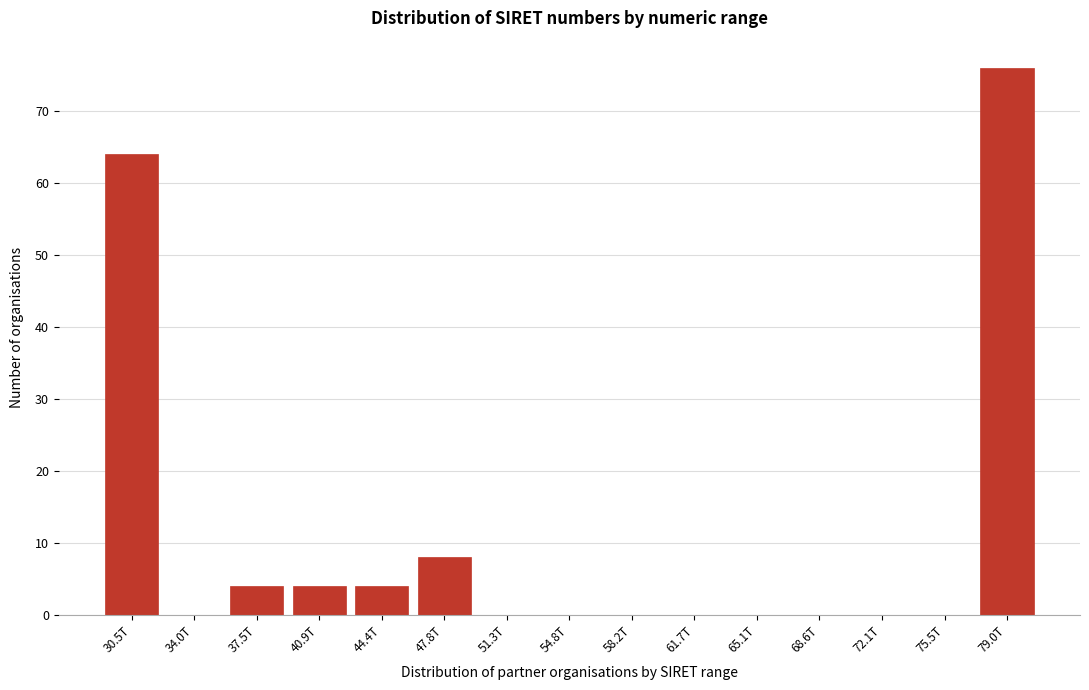

Reading right to left, transcribe all the data shown in this chart.

79.0T=76	75.5T=0	72.1T=0	68.6T=0	65.1T=0	61.7T=0	58.2T=0	54.8T=0	51.3T=0	47.8T=8	44.4T=4	40.9T=4	37.5T=4	34.0T=0	30.5T=64